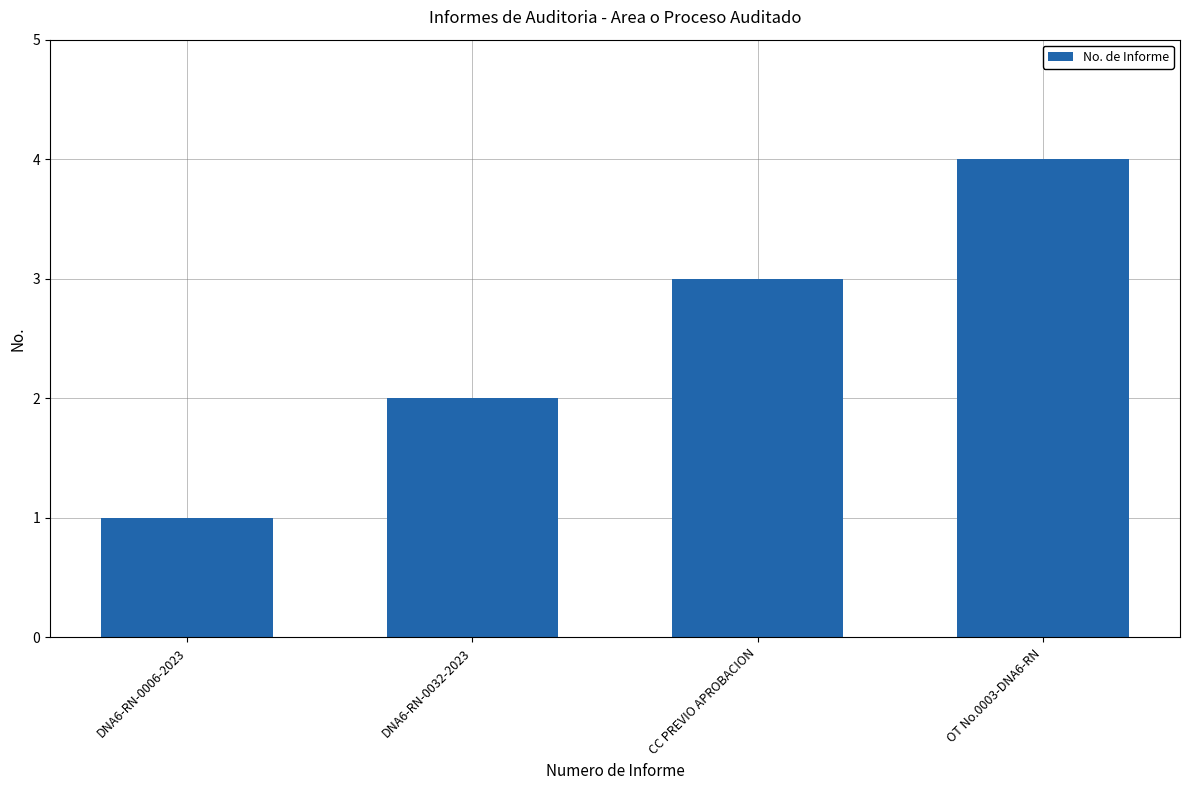

What is the change in value from DNA6-RN-0006-2023 to DNA6-RN-0032-2023?

+1